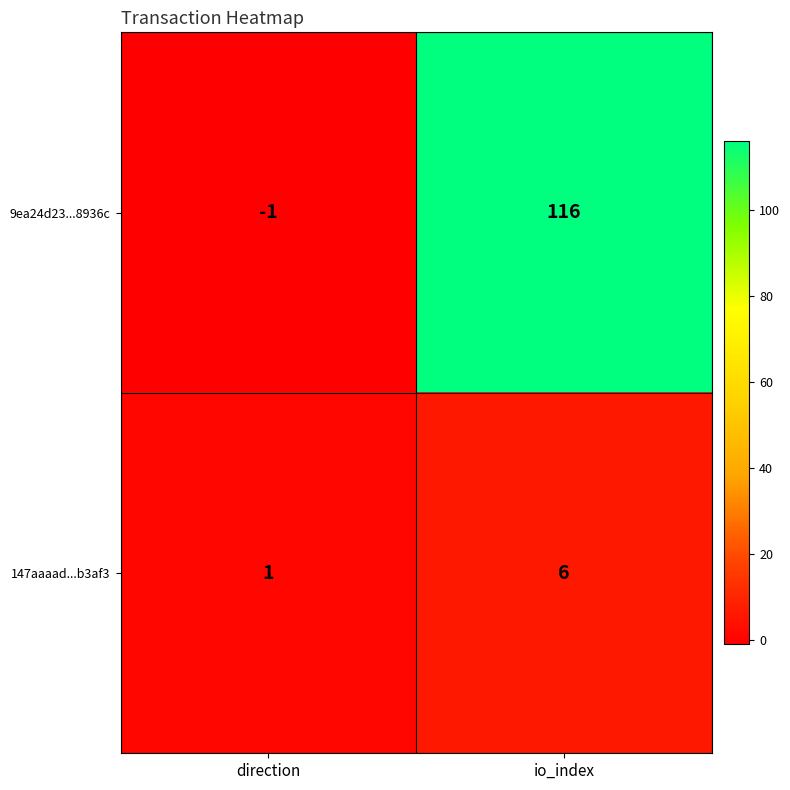

Reading left to right, extract all data points from this chart.

9ea24d23...8936c: direction=-1	io_index=116
147aaaad...b3af3: direction=1	io_index=6